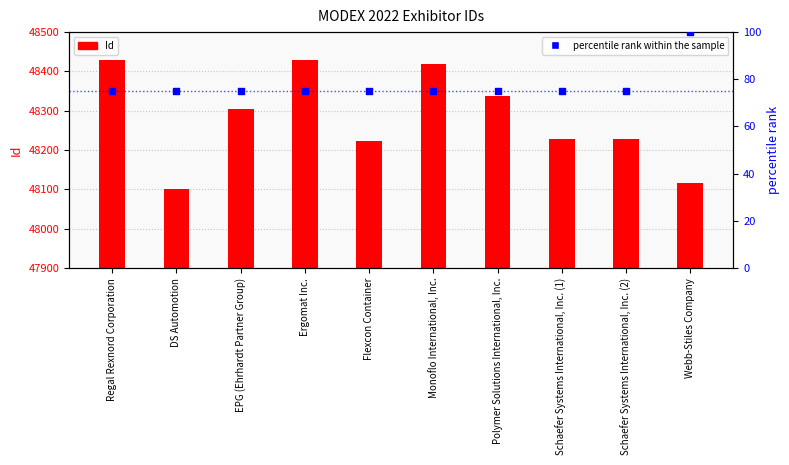

Which series has the largest total across all categories?

Id